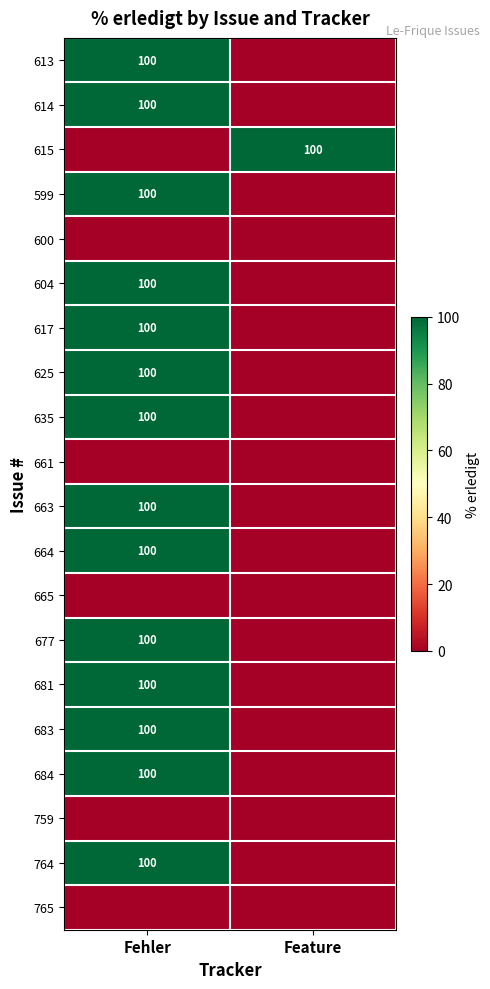

The value of 635 at Fehler is 163. True or false?

False